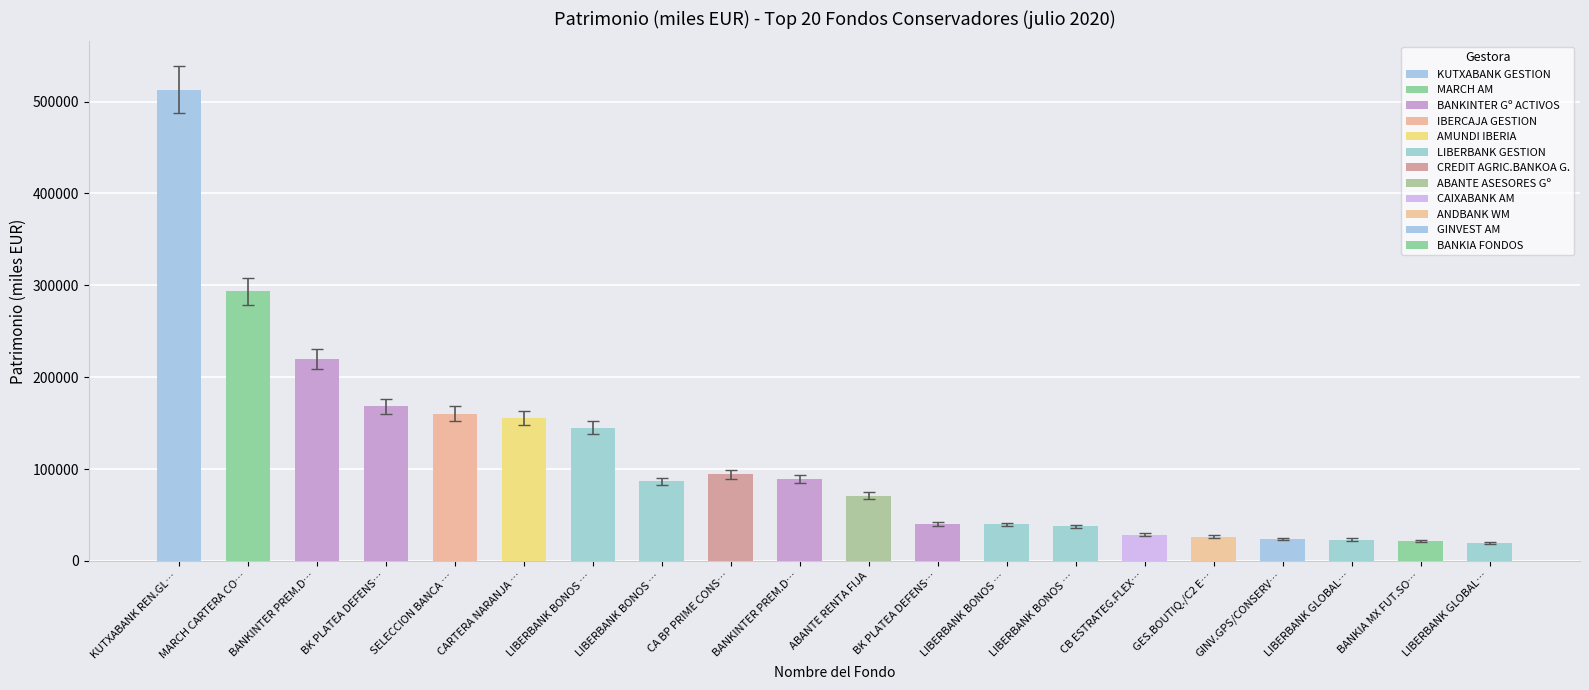

What is the sum of all values?

2144726.6